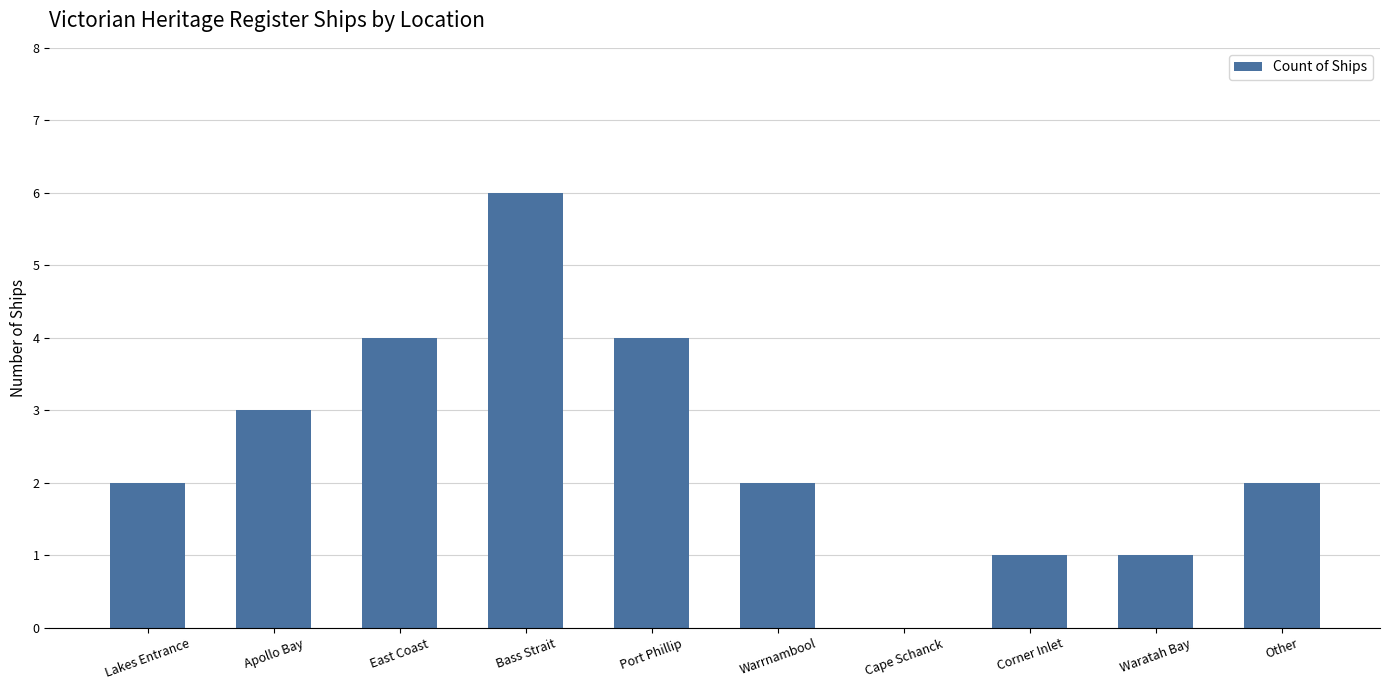

What is the sum of the values at East Coast and Corner Inlet?

5